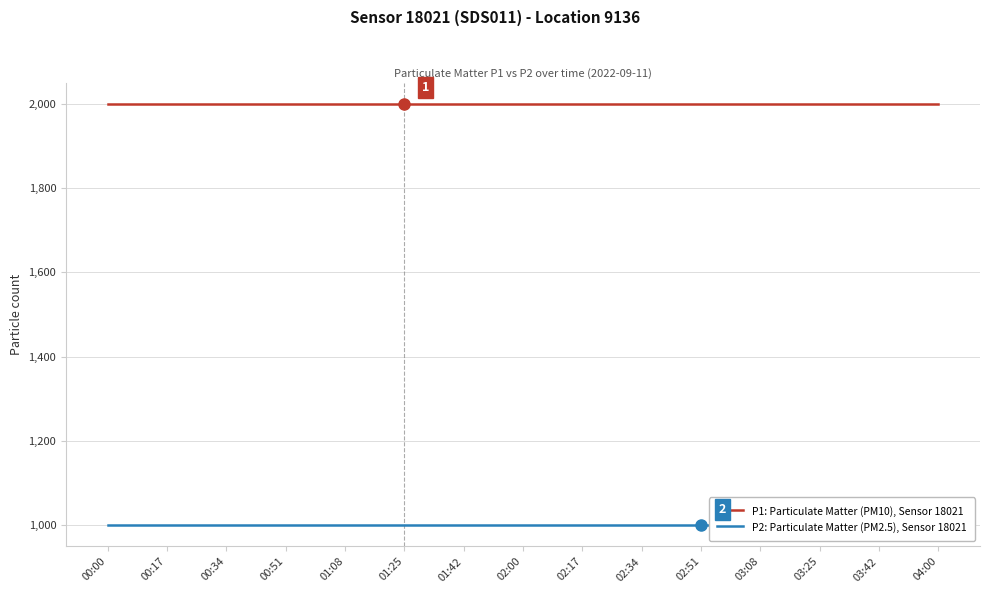

Does the chart have visible grid lines?

Yes